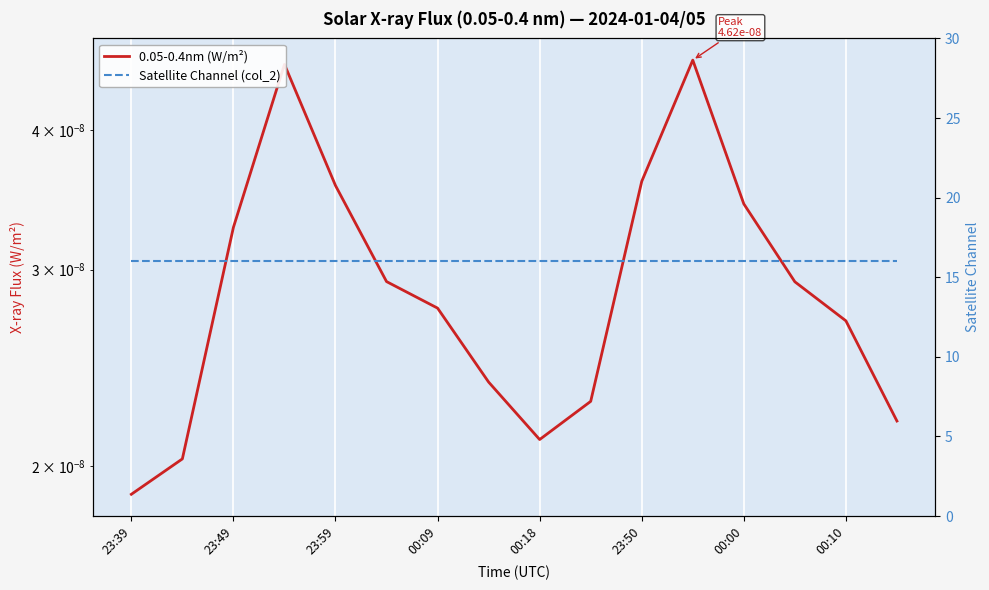

Rank the series by their average value, from lowest to highest.

0.05-0.4nm (W/m²), Satellite Channel (col_2)